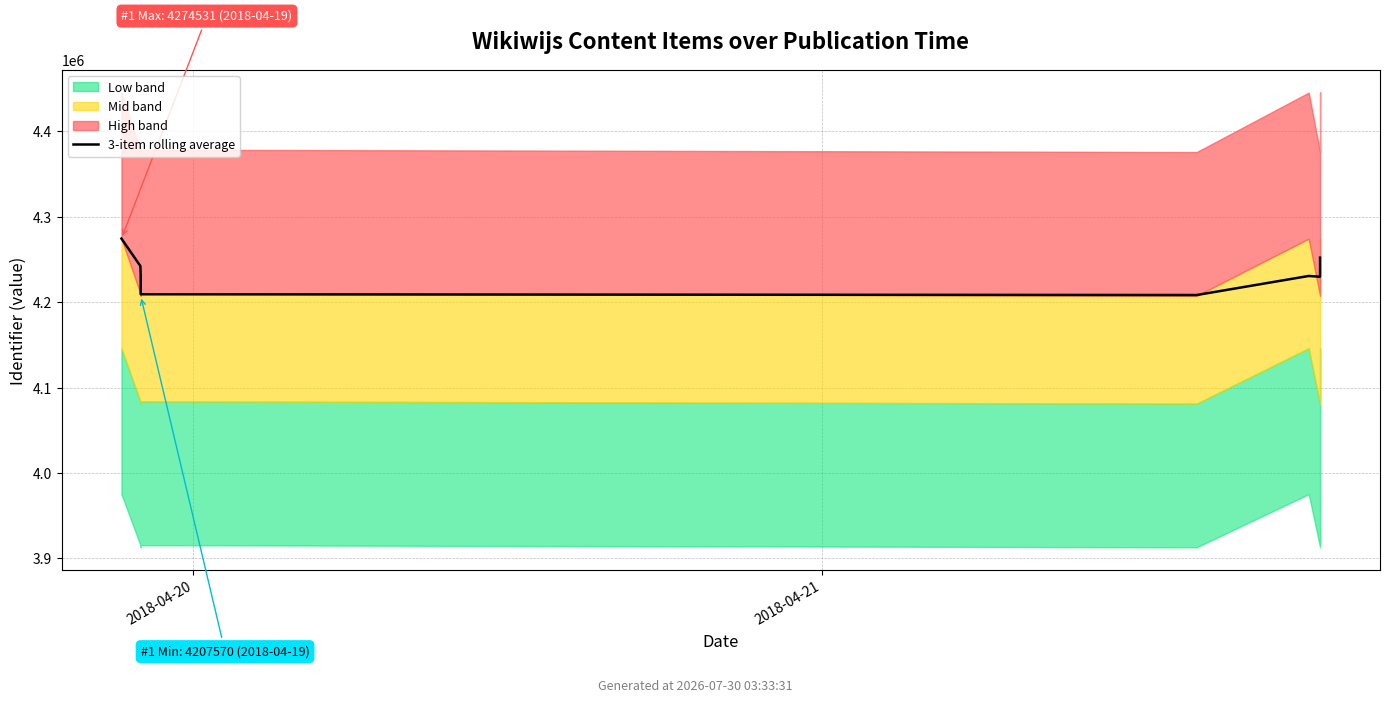

At which label is the value closest to 4241495?

2018-04-21